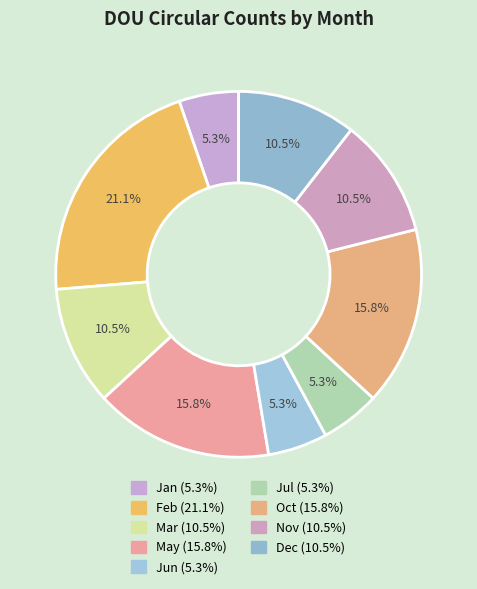

To the nearest percent, what percentage of the pie is May?

16%